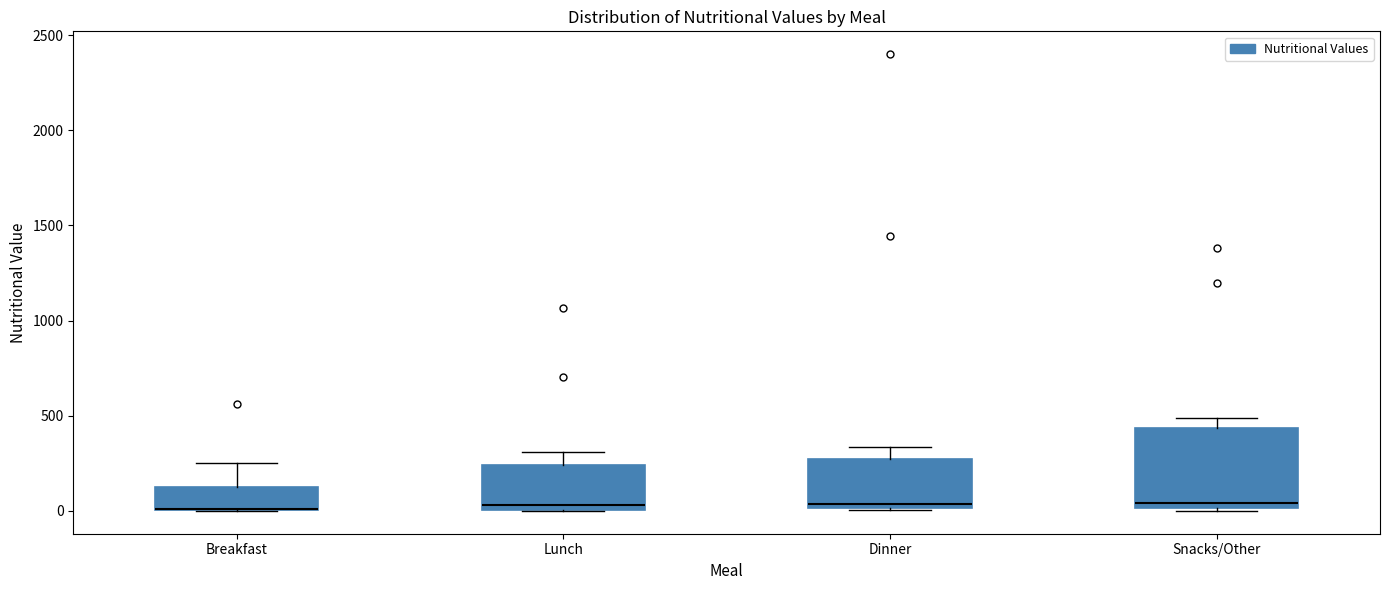

Reading left to right, read every box against the y-axis: the position of its median line, the range the box covers, and the ends of its whiskers. The values are not printed on the chart, so give them approximately, as read against the axis.

Breakfast: median 0 (drawn on the box's lower edge), box 0 to 100, whiskers 0 to 250
Lunch: median 50, box 0 to 250, whiskers 0 to 300
Dinner: median 50, box 0 to 250, whiskers 0 to 350
Snacks/Other: median 50, box 0 to 450, whiskers 0 to 500